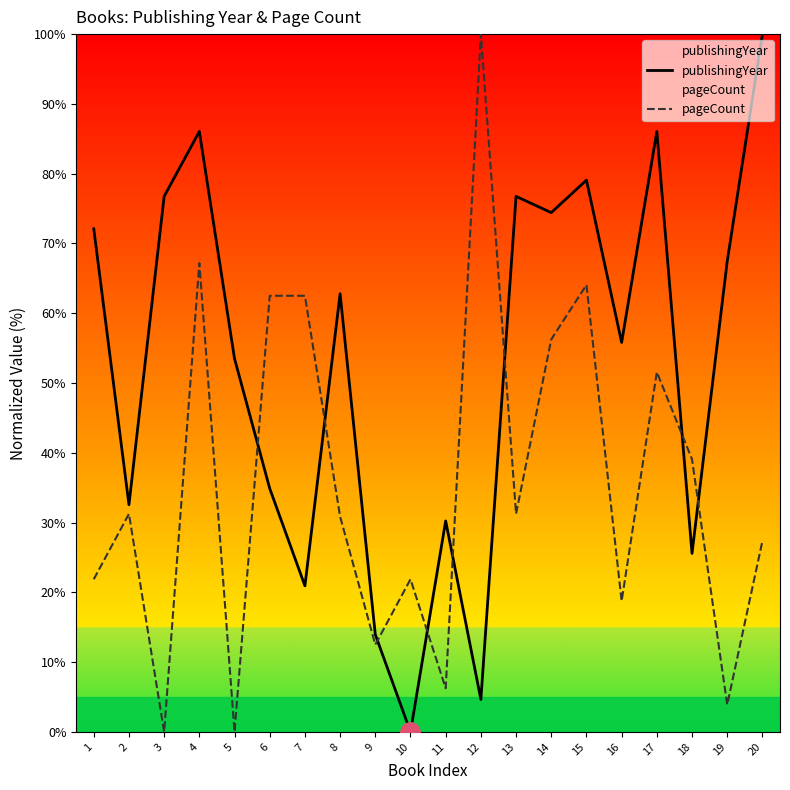

How many data points in pageCount are less than 31?

10